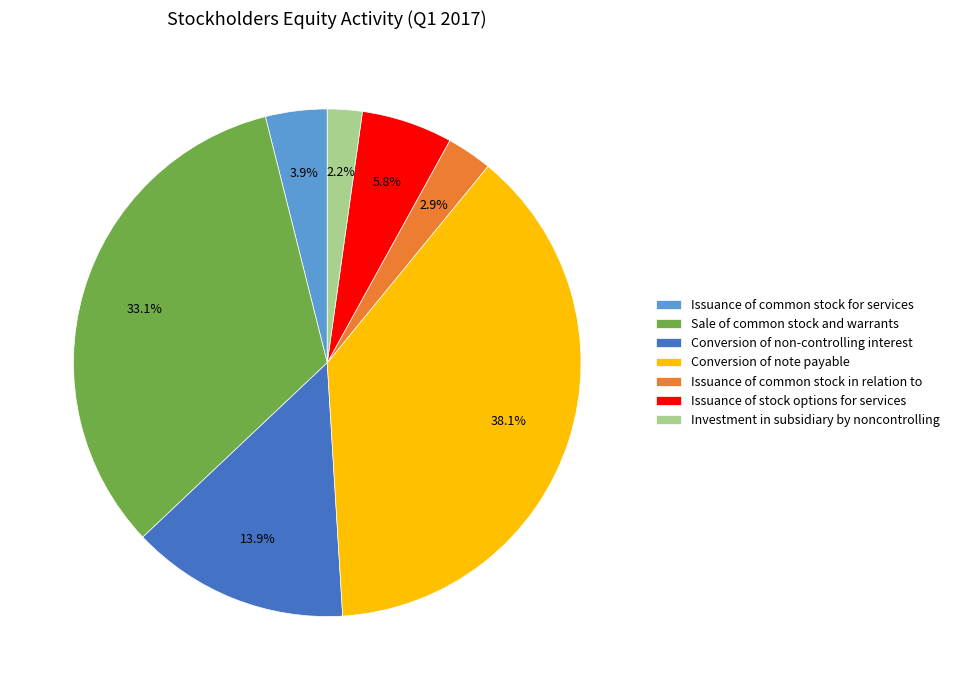

How much of the chart is everything except Issuance of common stock for services?

96.1%